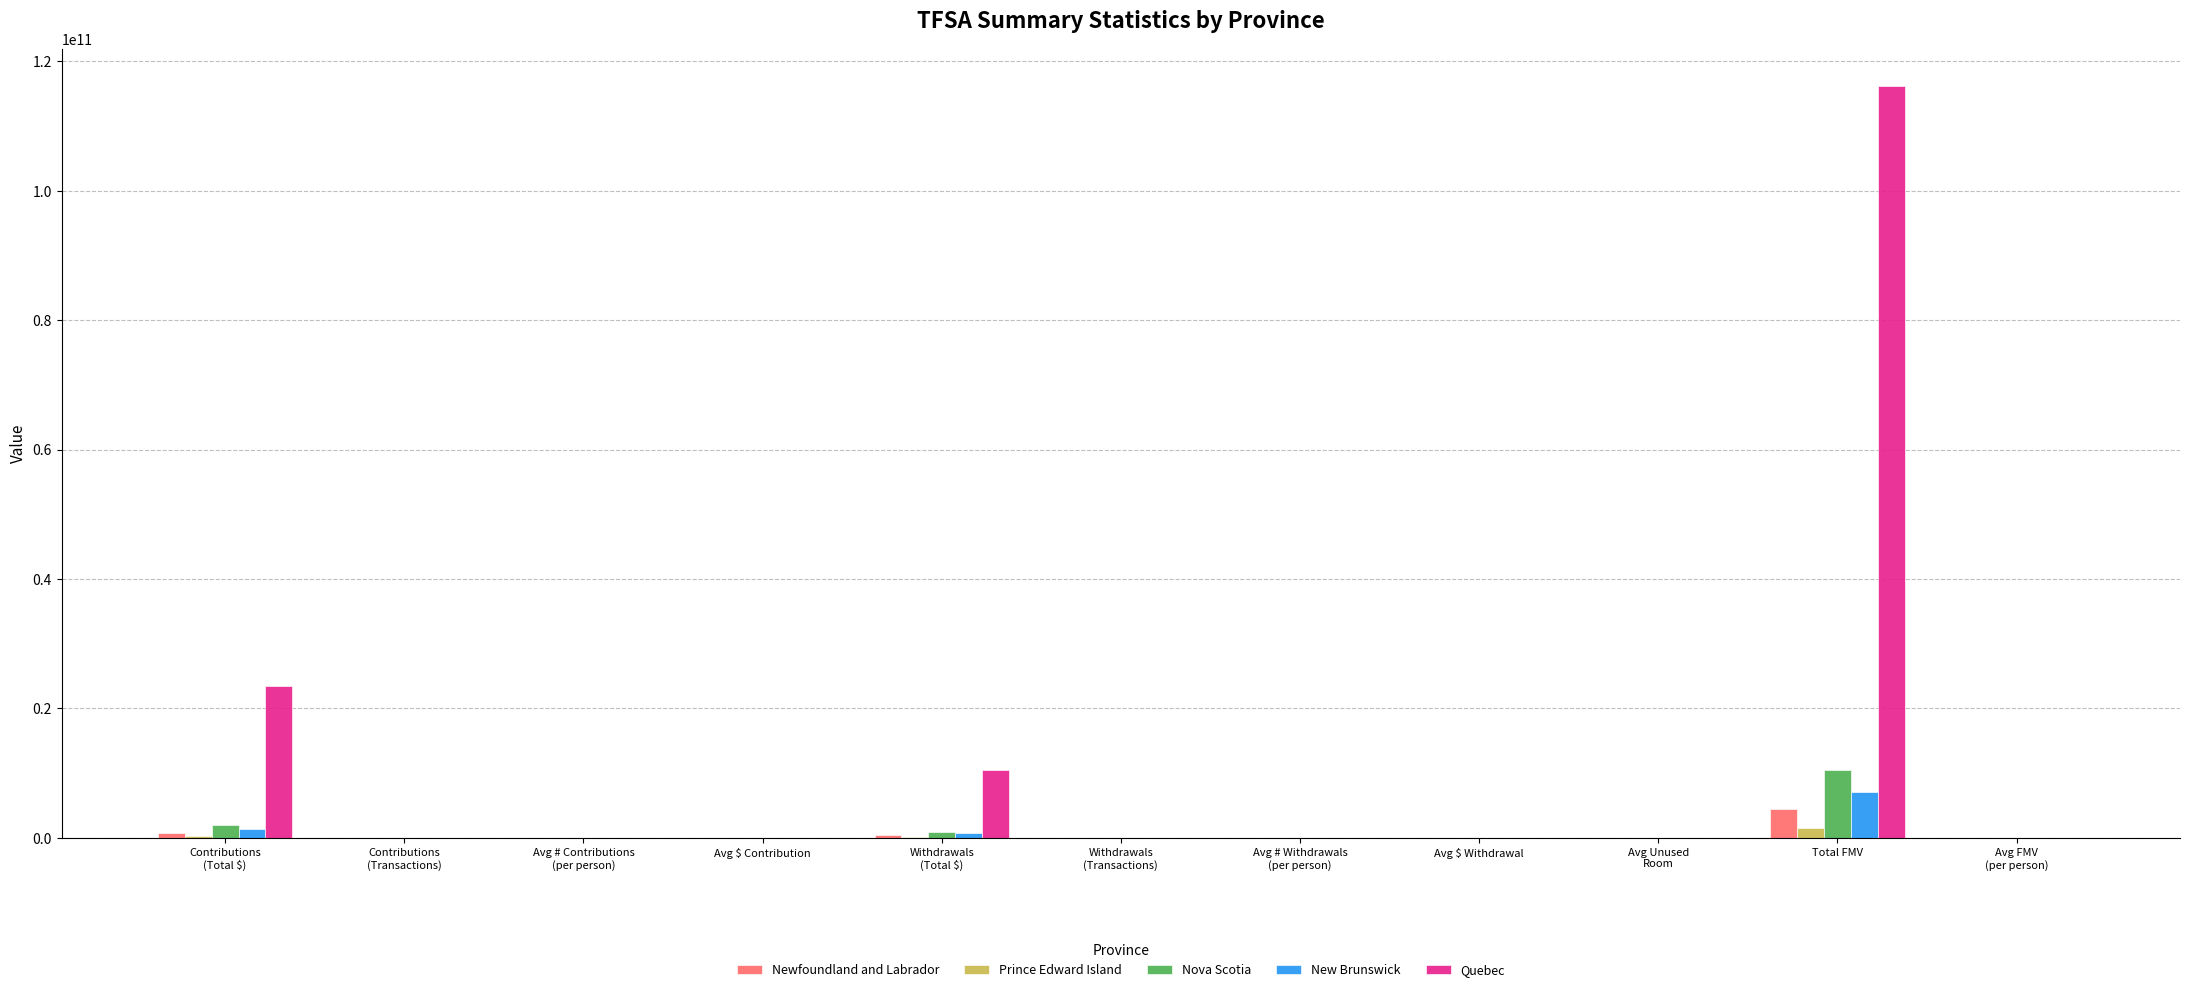

Does the chart contain stacked bars?

No